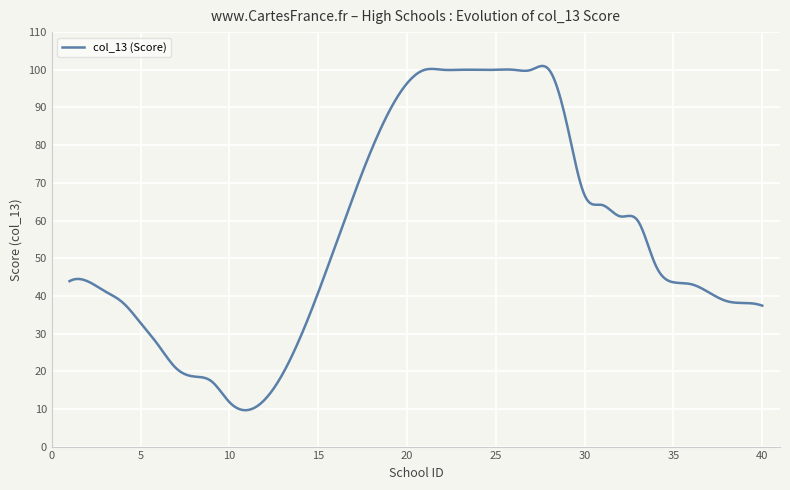

What is the minimum value shown in the chart?

9.7